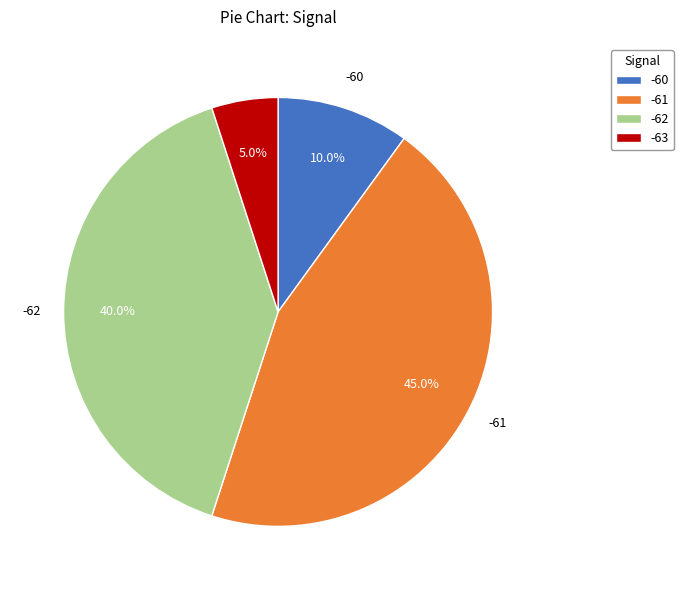

Which category has the smallest portion of the pie?

-63